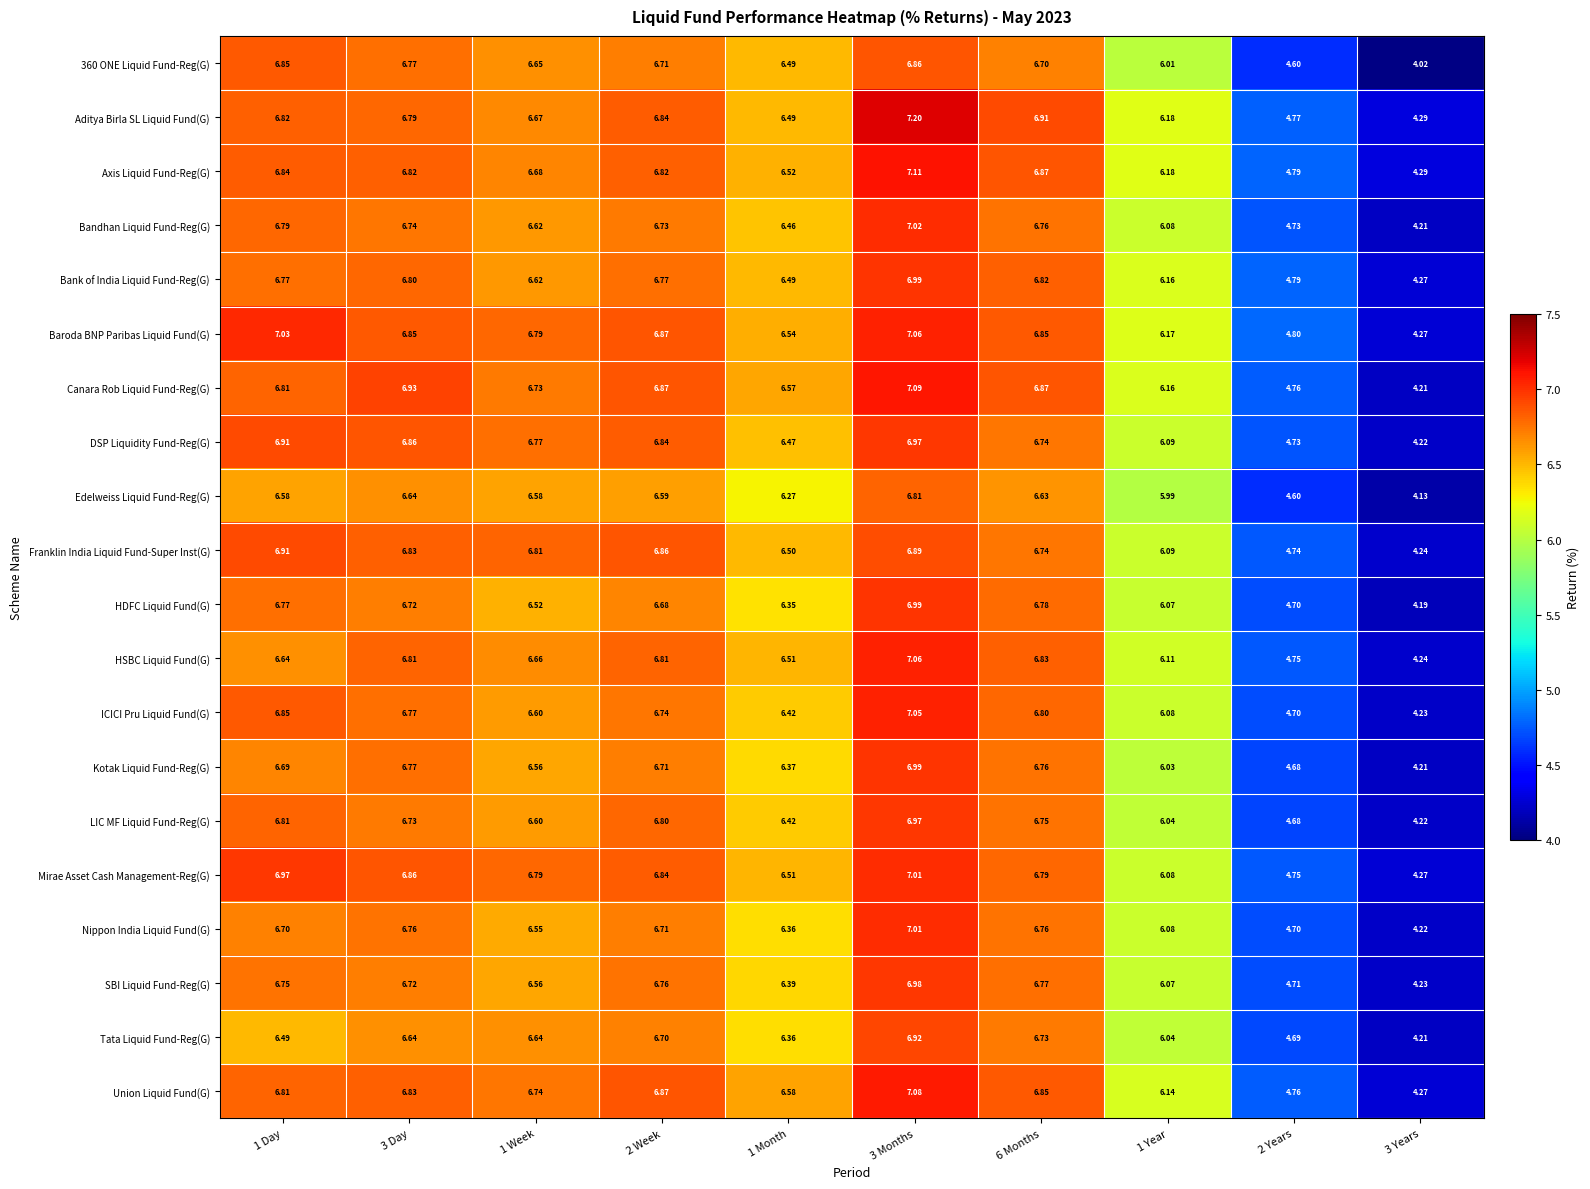

Which series has the largest total across all categories?

Baroda BNP Paribas Liquid Fund(G)